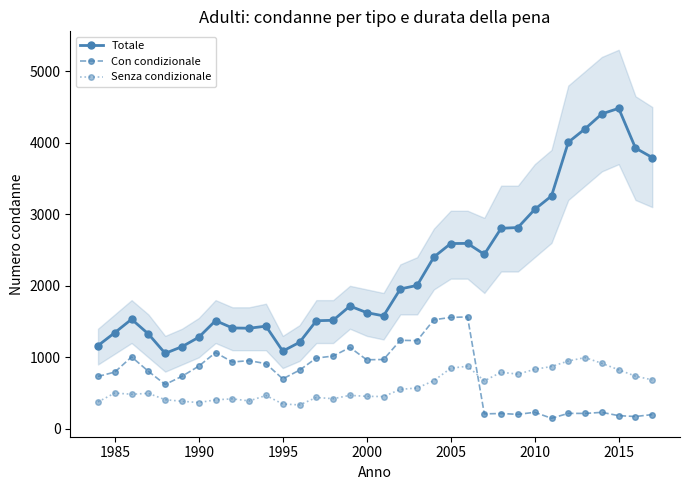

True or false: Totale and Senza condizionale cross at least once.

False